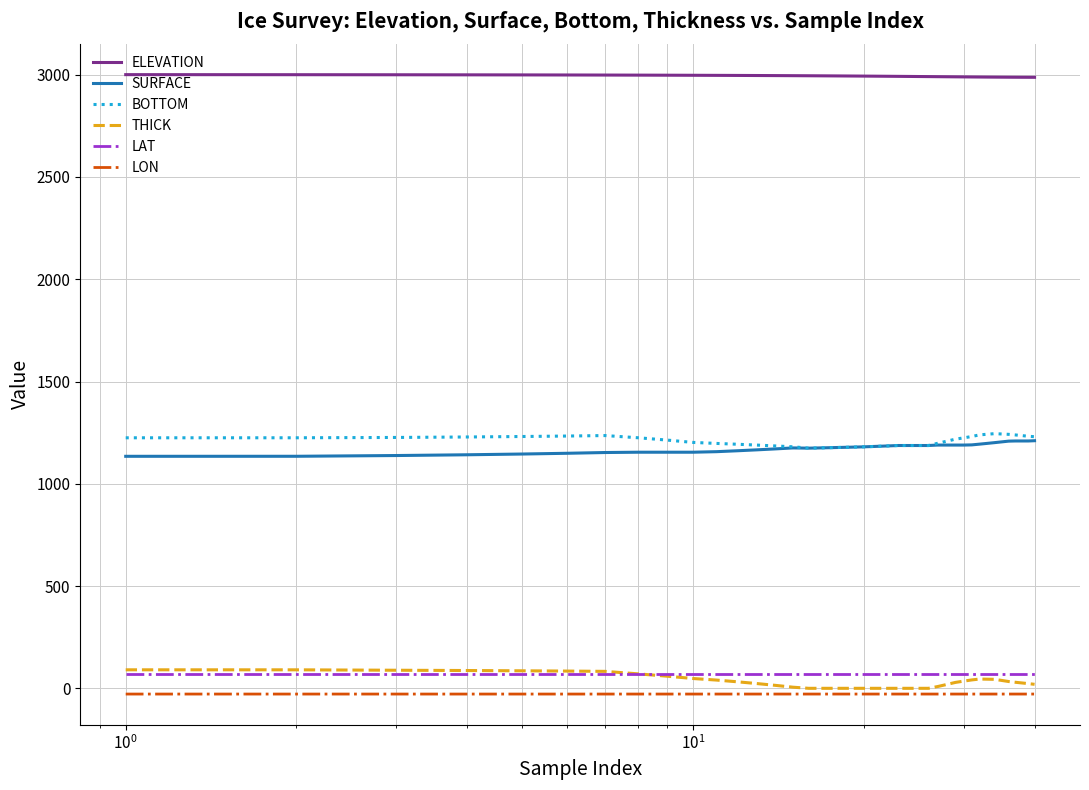

What is the highest value of the SURFACE series?

1210.6